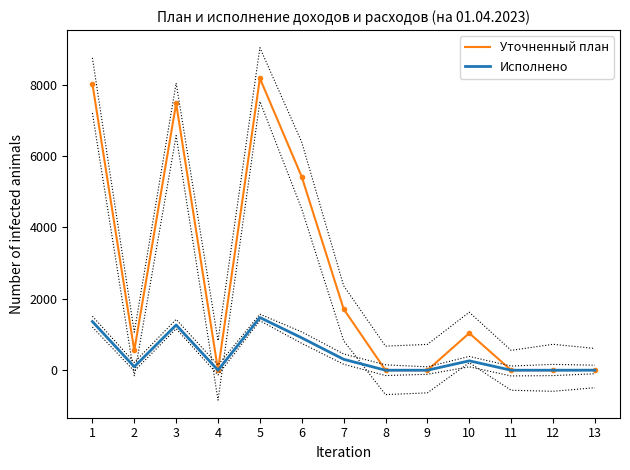

How many values in Исполнено are above zero?

8